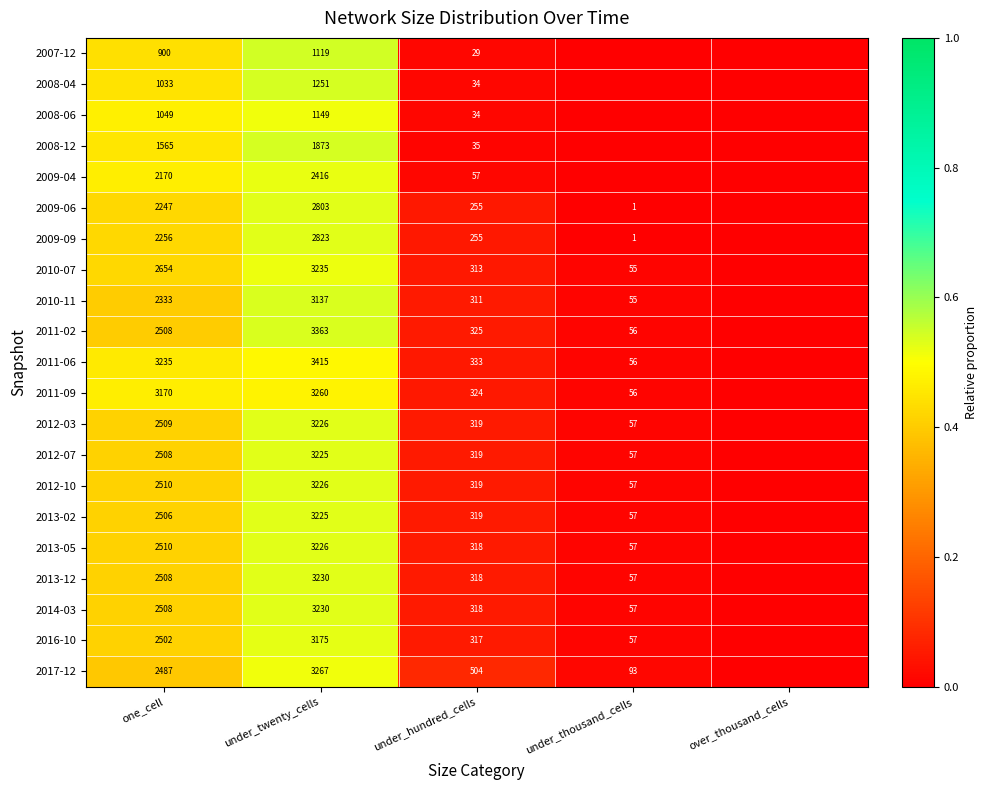

What is the difference between the 2011-02 values at under_hundred_cells and under_twenty_cells?

3038